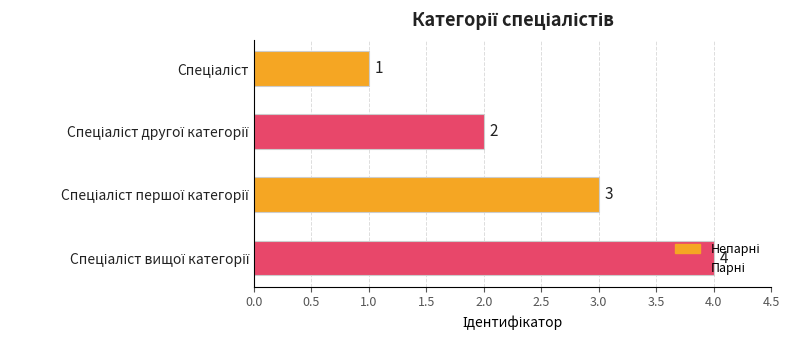

Count the values in the range 2 to 4.

3